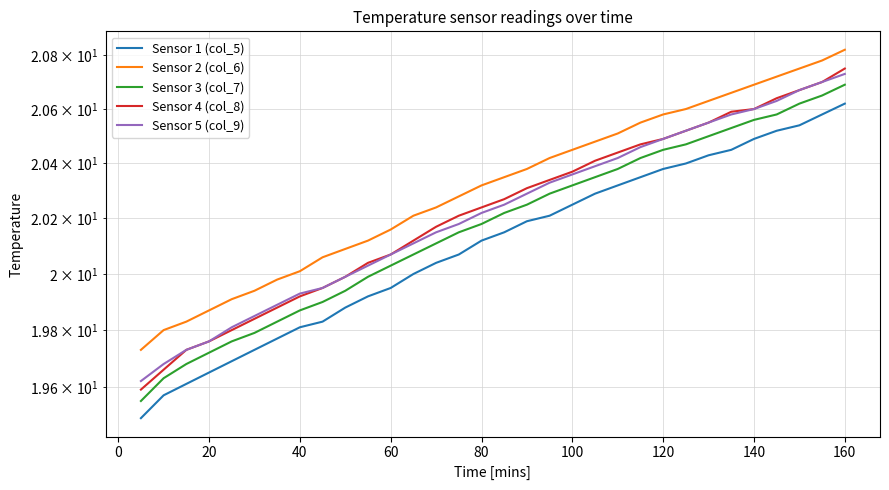

True or false: Sensor 1 (col_5) and Sensor 5 (col_9) cross at least once.

False